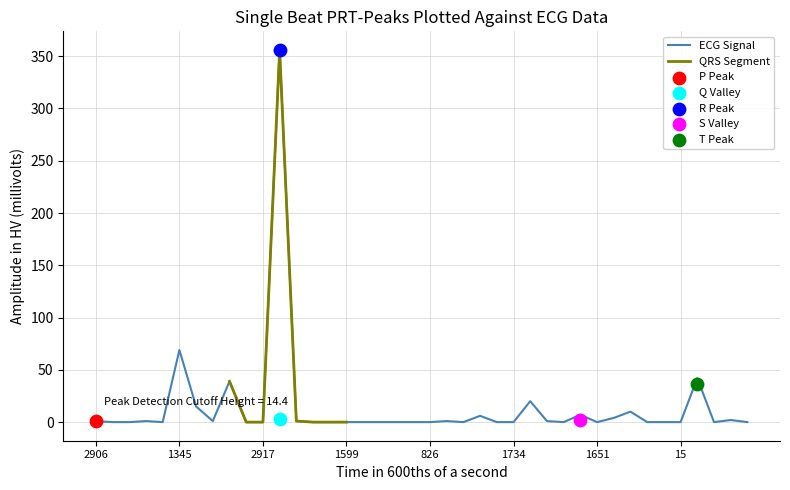

What is the highest value of the ECG Signal series?

356